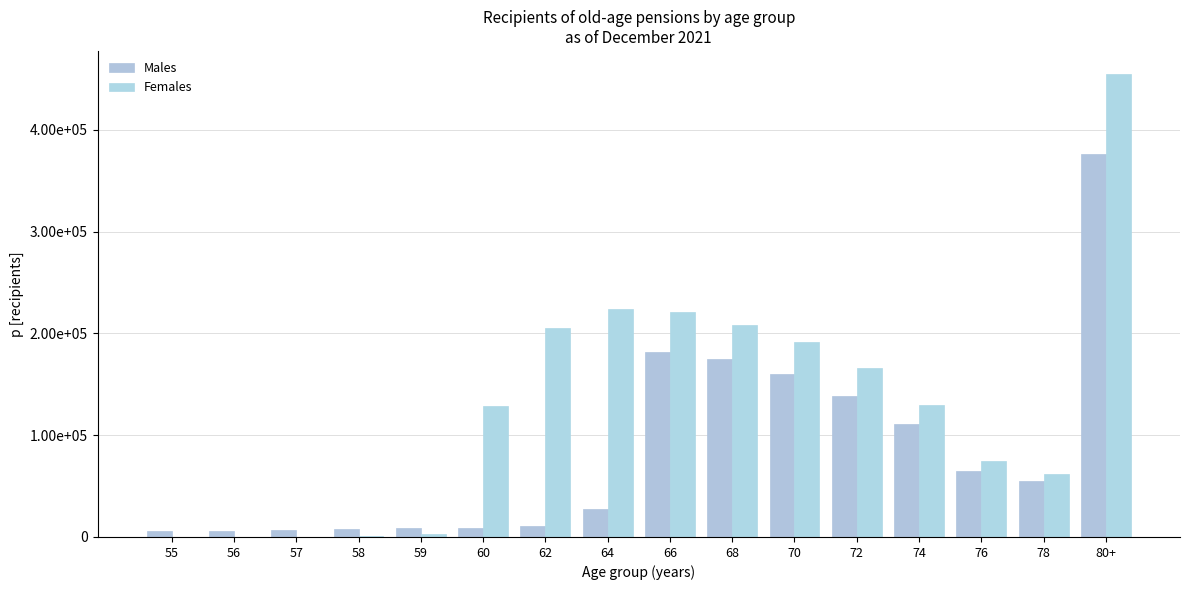

Between 59 and 72, which series saw the biggest shift?

Females